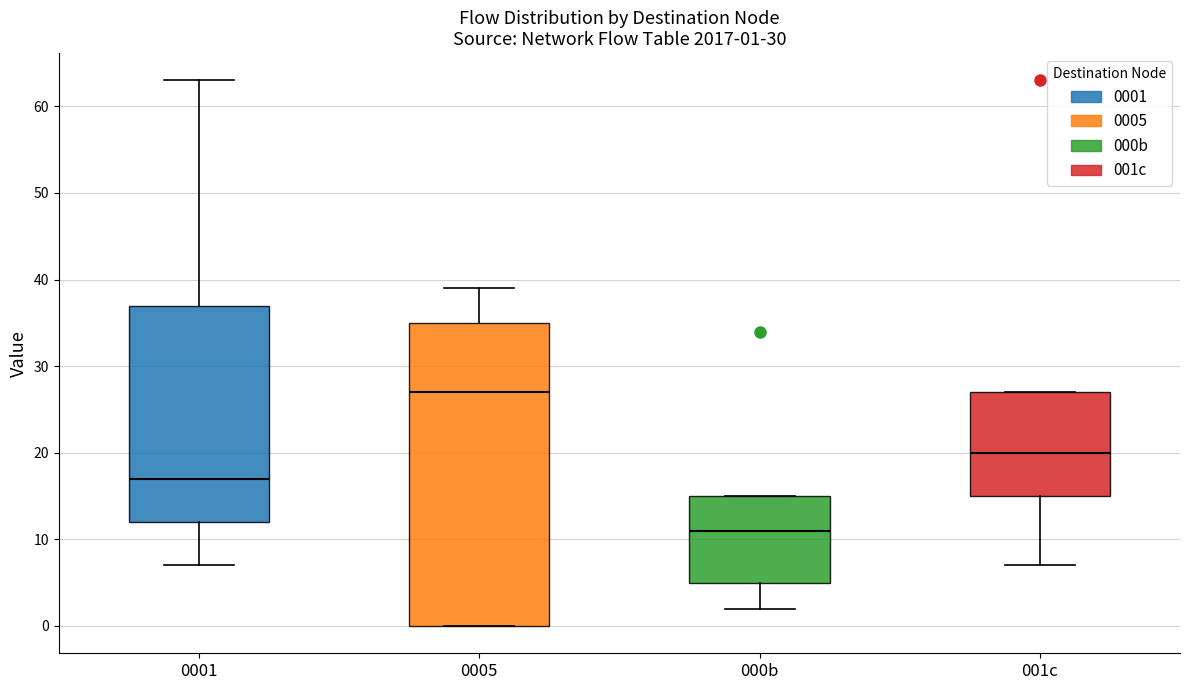

Which box is the tallest, from its lower edge to its upper edge?

0005